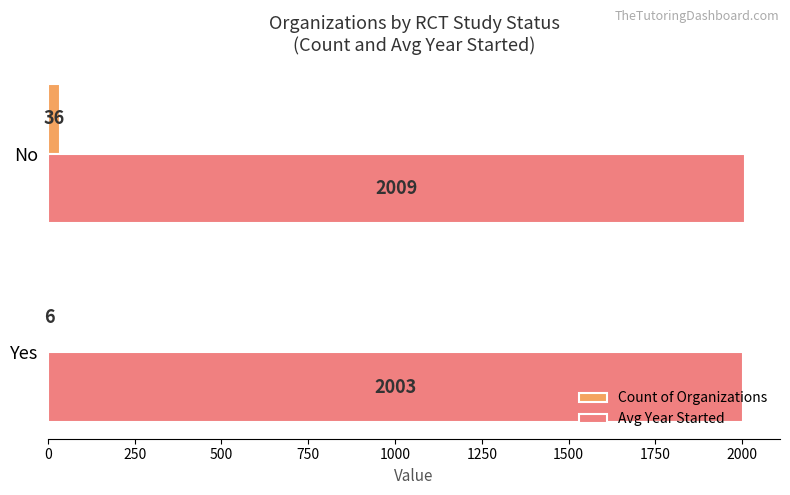

Is the value of Count of Organizations at No greater than the value of Avg Year Started at Yes?

No